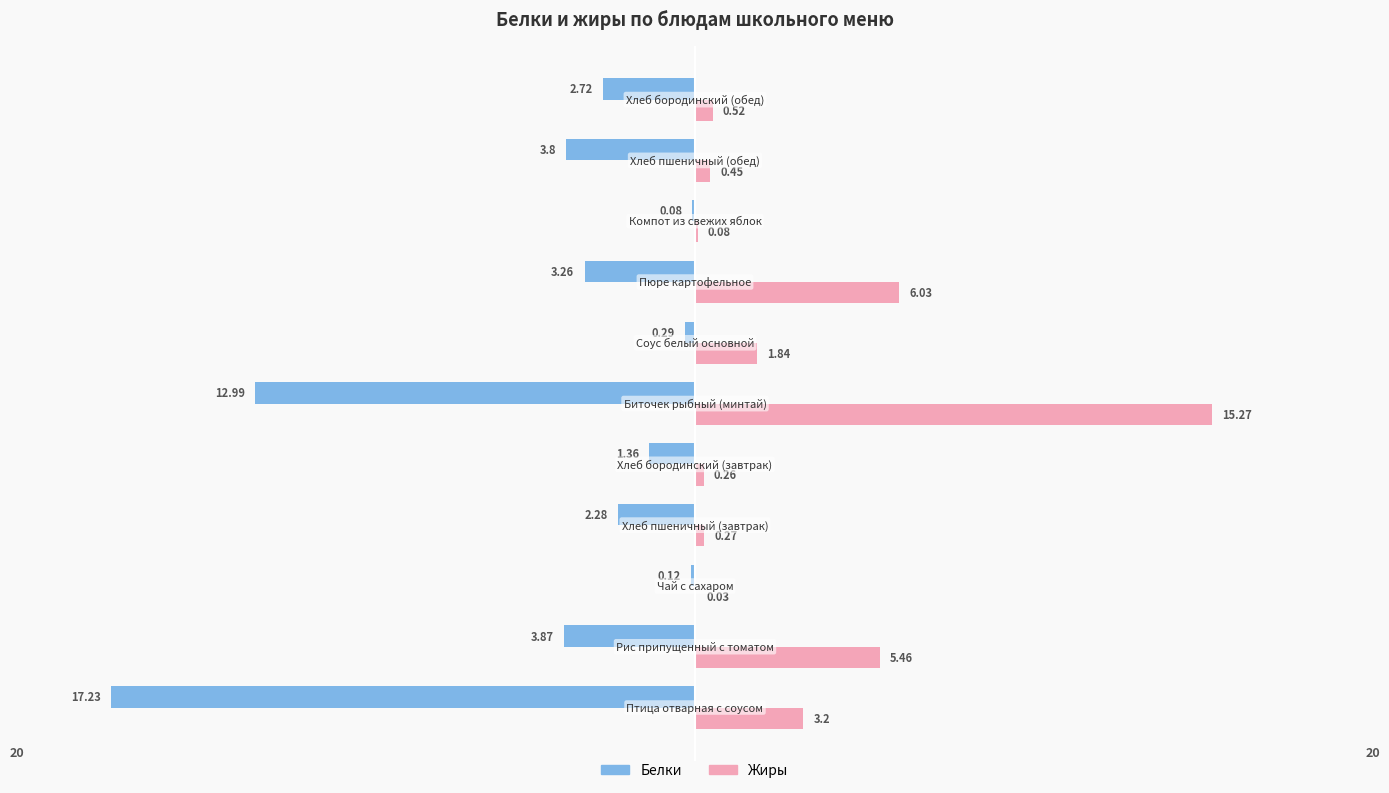

Which series has the largest total across all categories?

Жиры